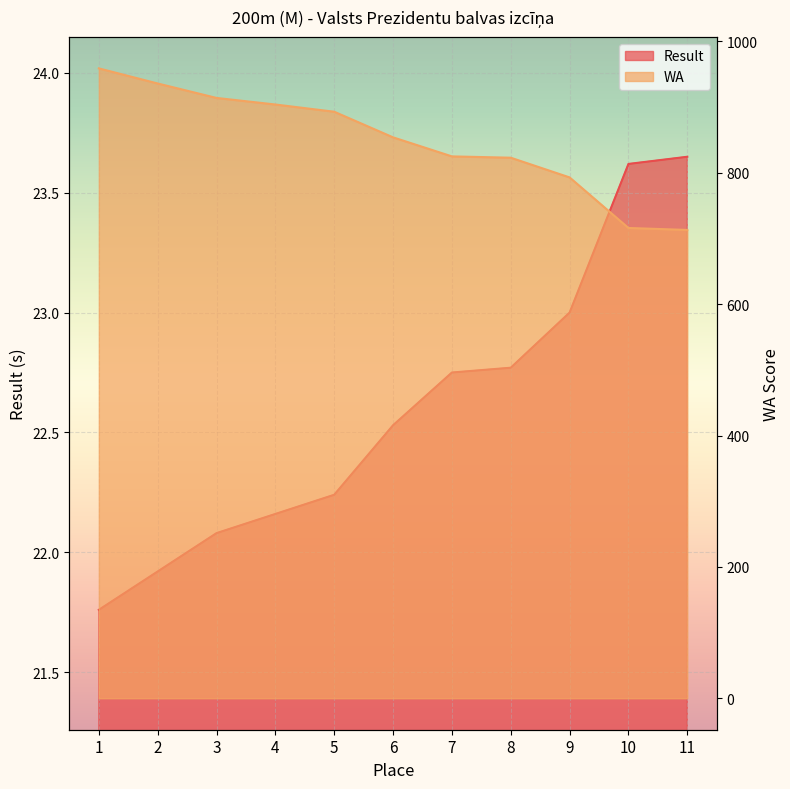

The value of WA at 2 is 1650.0. True or false?

False